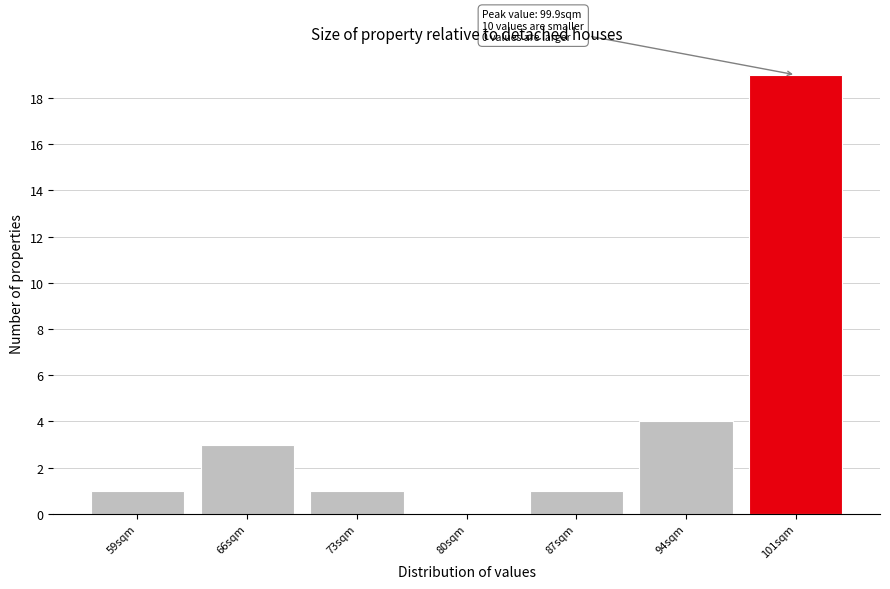

Over which range of the x-axis is the bar tallest?

97 to 104